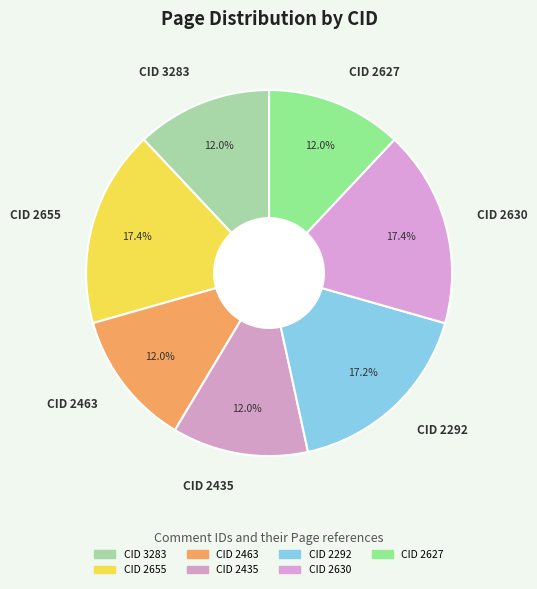

Approximately how many times larger is the value at CID 2630 compared to CID 2627?

1.5